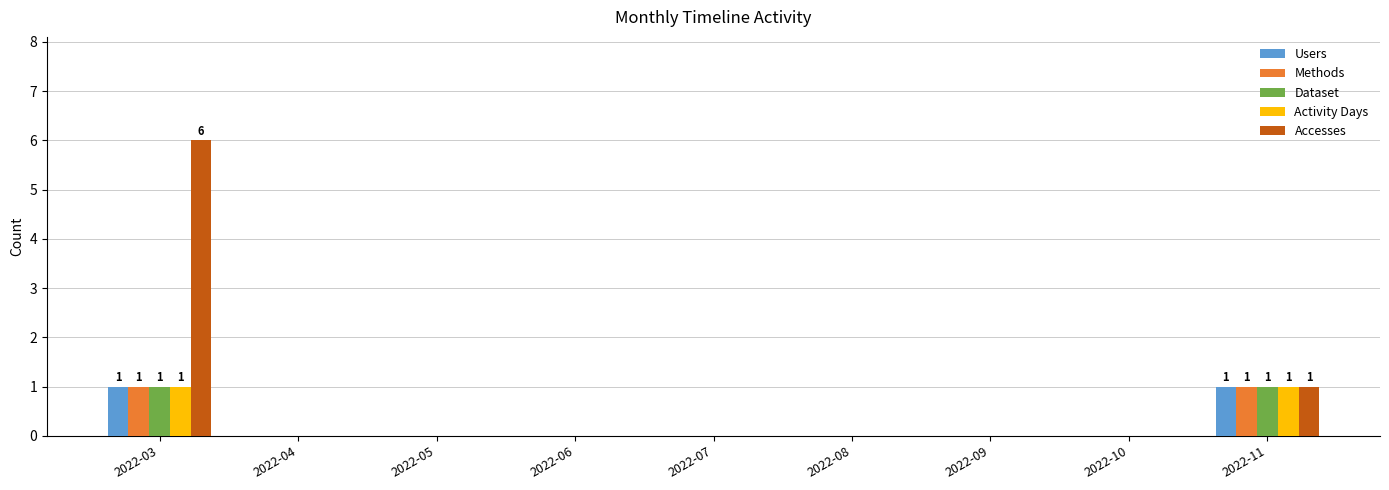

What is the highest value of the Accesses series?

6